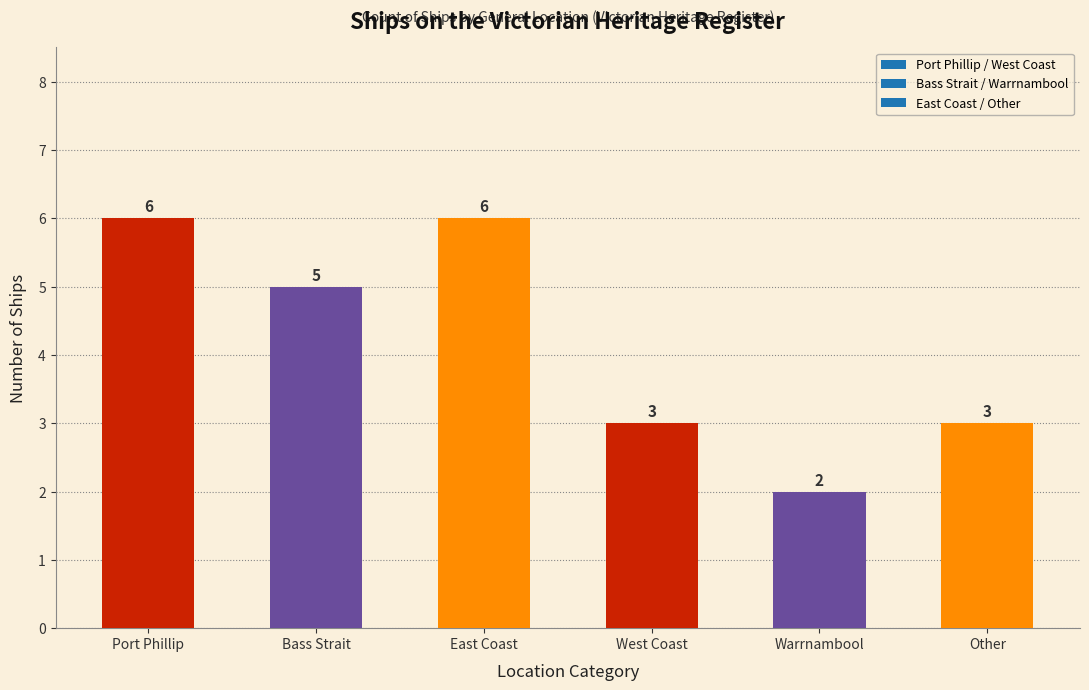

The value at Port Phillip is 10. True or false?

False